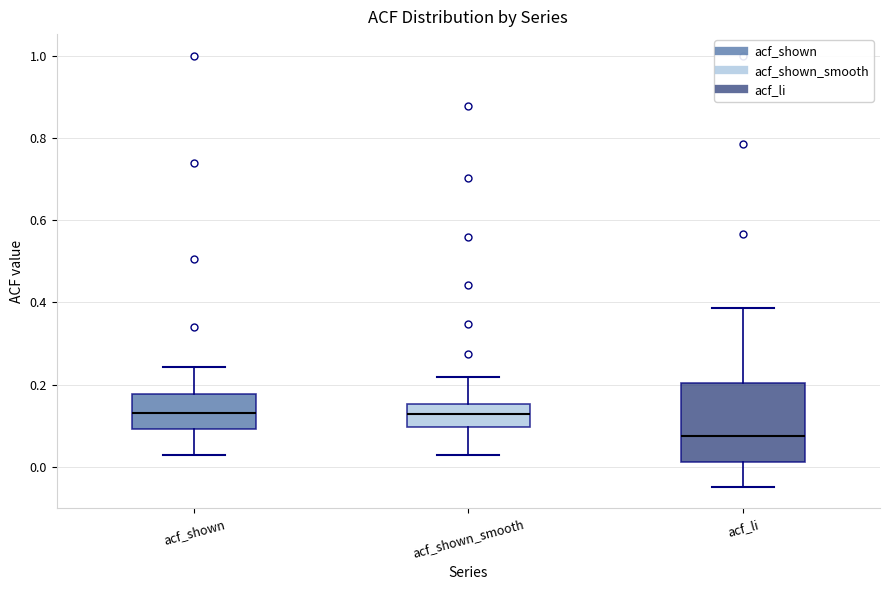

Where does the upper whisker of the box for acf_li end on the y-axis? The values are not printed on the chart, so give them approximately, as read against the axis.

0.38